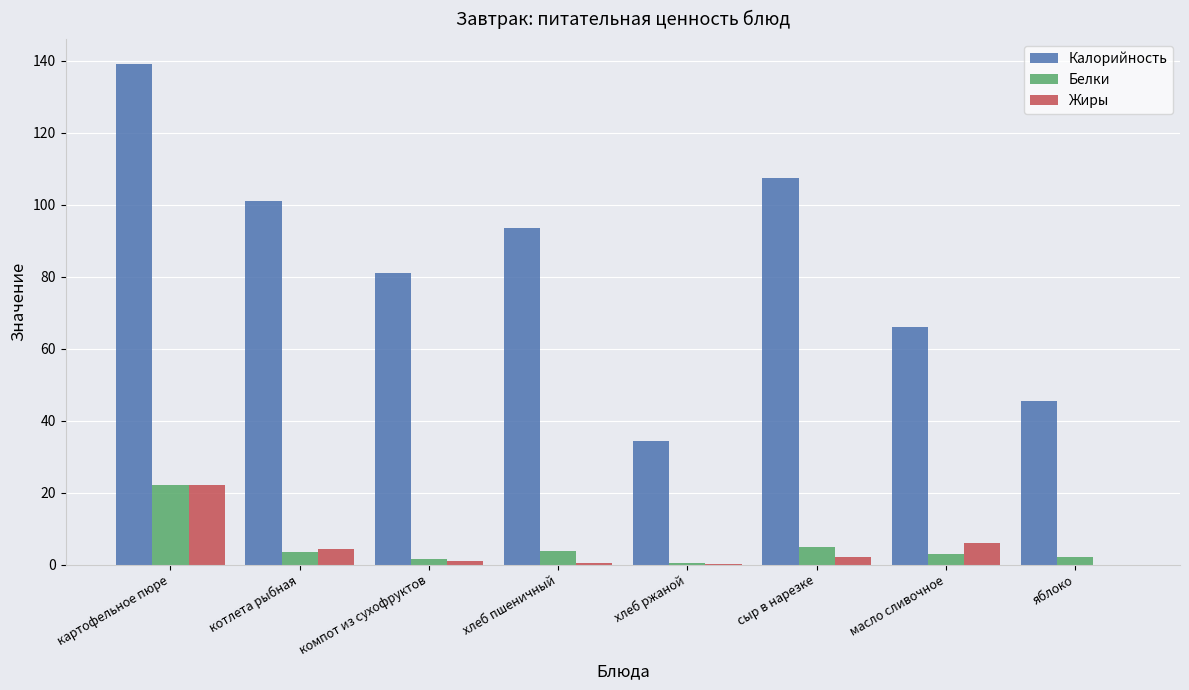

How many groups of bars are there?

8